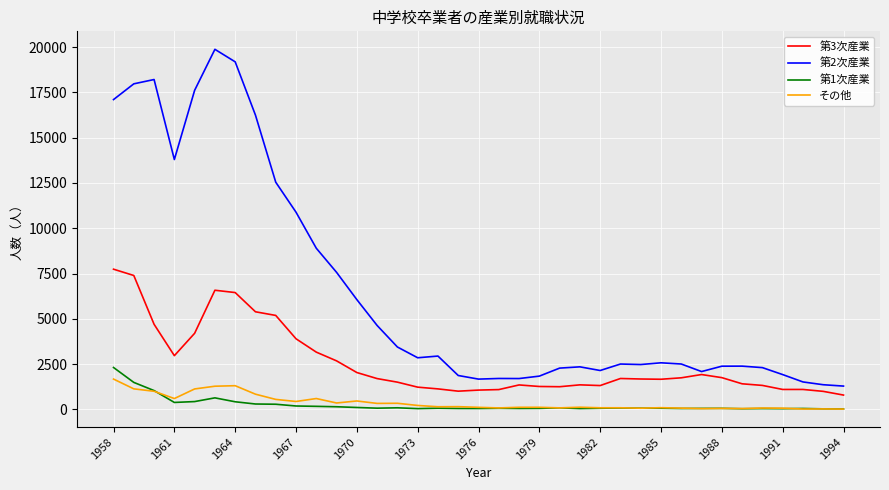

True or false: 第2次産業 and その他 intersect in this chart.

False